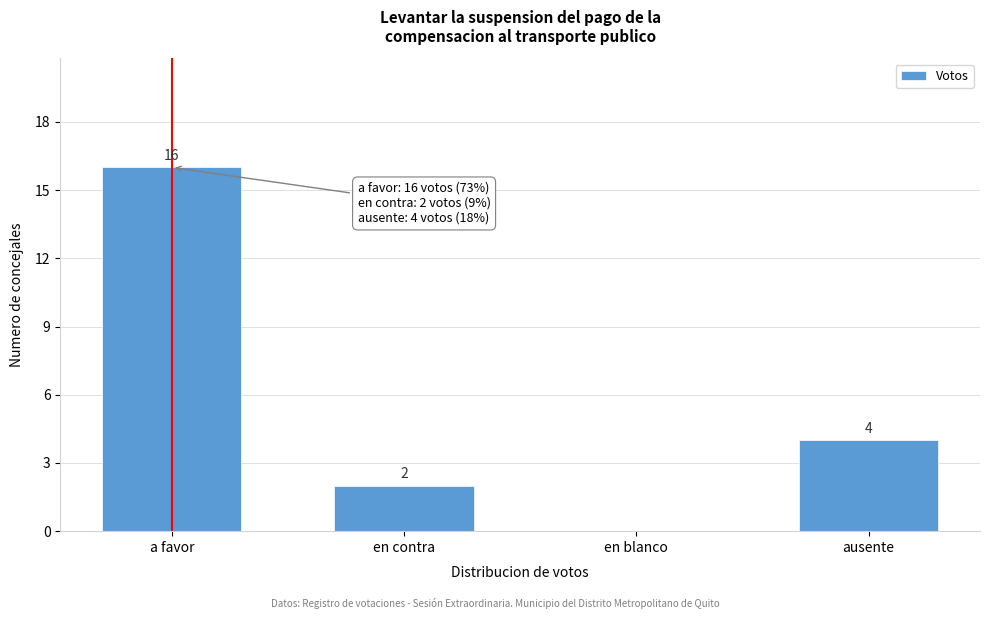

Reading left to right, list all the values displayed in this chart.

a favor=16	en contra=2	en blanco=0	ausente=4